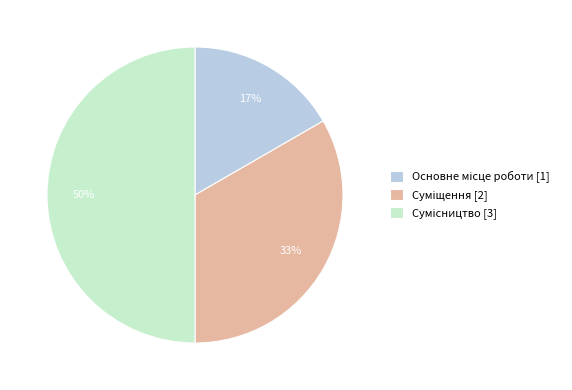

How many segments does this pie chart have?

3